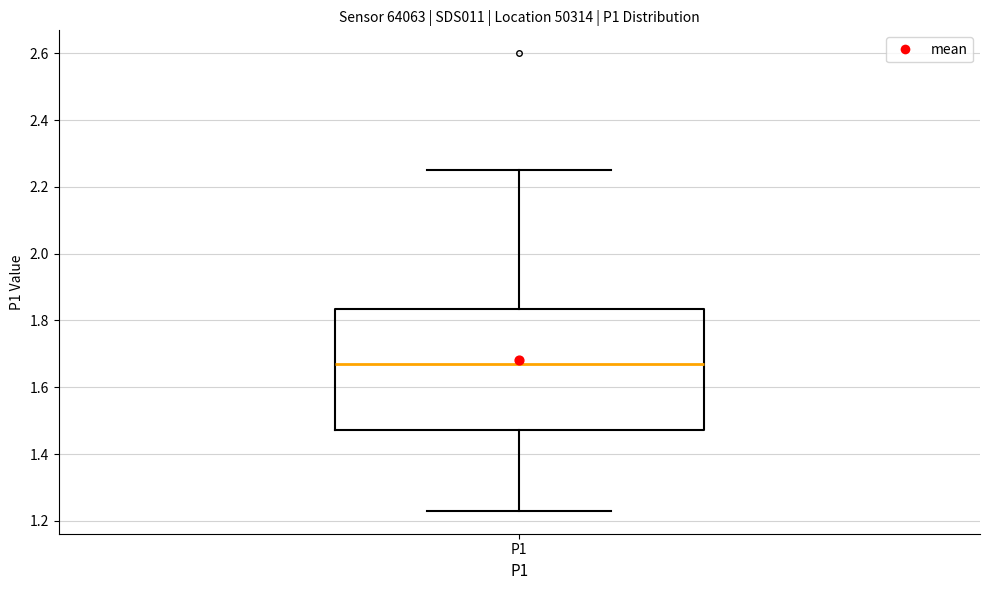

Transcribe this box plot: give where the median line is, the range the box spans, and where the two whiskers end, as read against the y-axis. The values are not printed on the chart, so give them approximately, as read against the axis.

median 1.68, box 1.48 to 1.84, whiskers 1.24 to 2.26